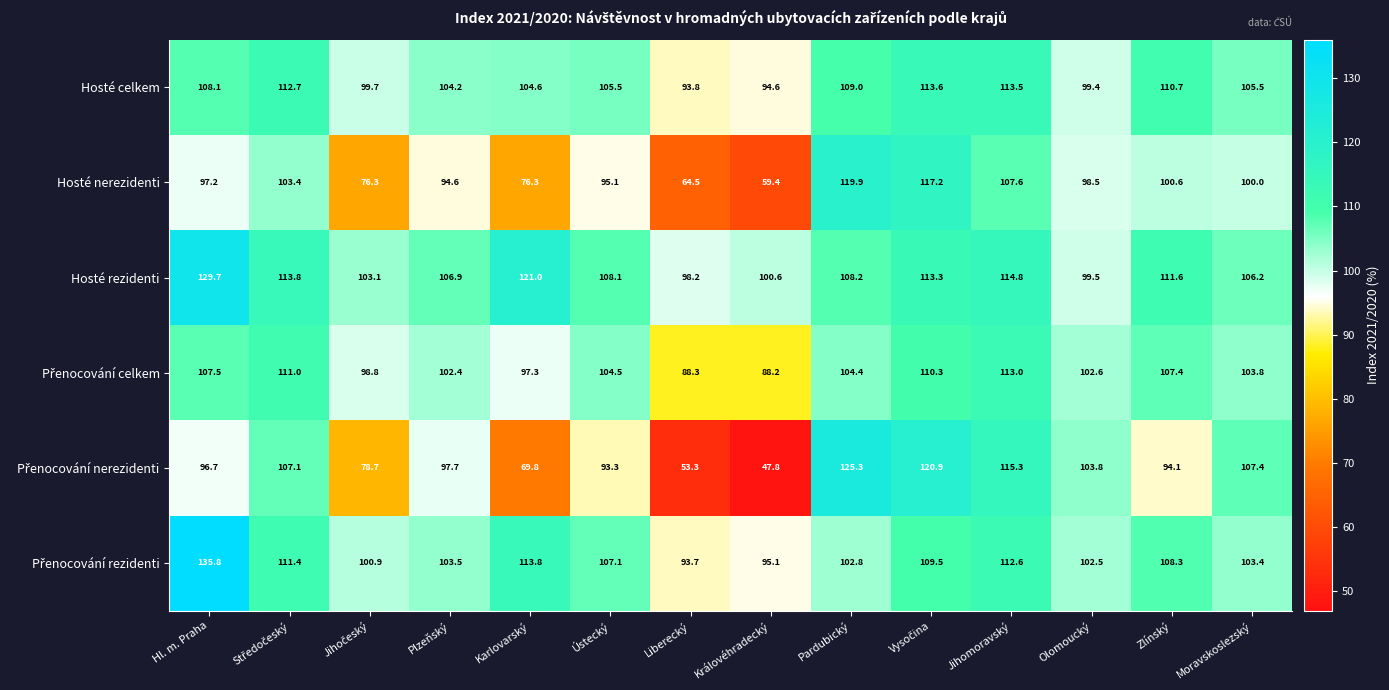

What is the total value across all series at Zlínský?

632.7